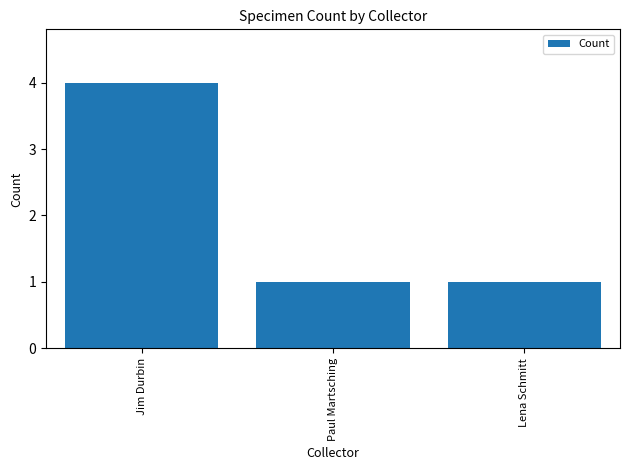

What is the average value?

2